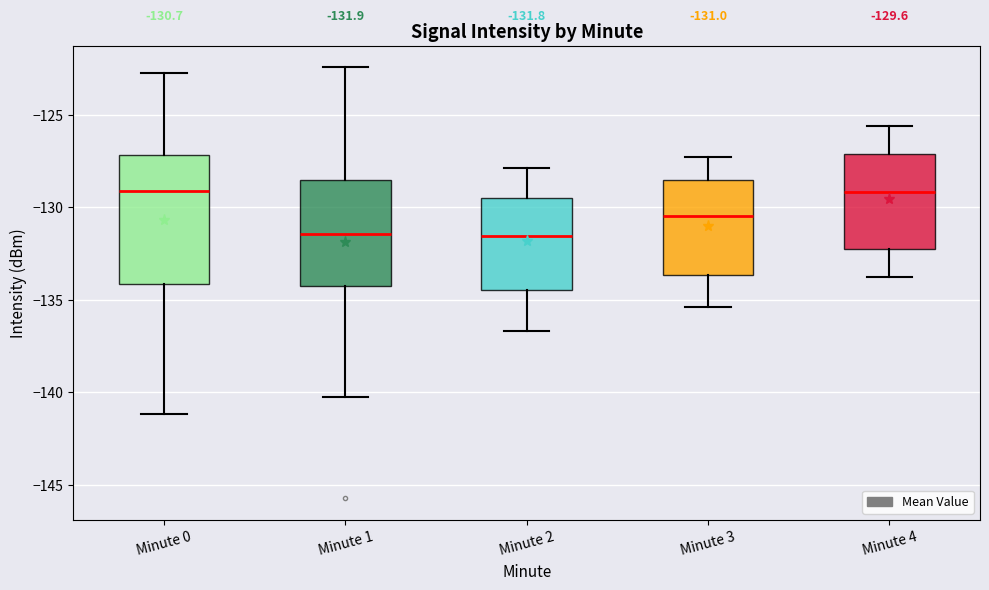

Comparing the boxes themselves (not the whiskers), which one is the tallest?

Minute 0